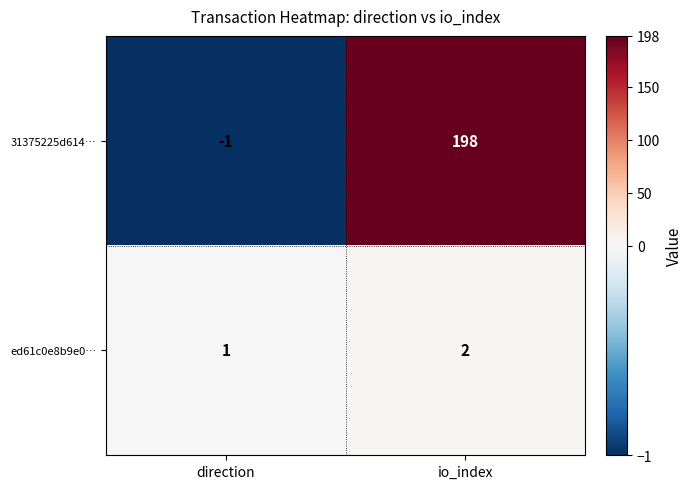

Where is ed61c0e8b9e0… nearest to the value 1?

direction